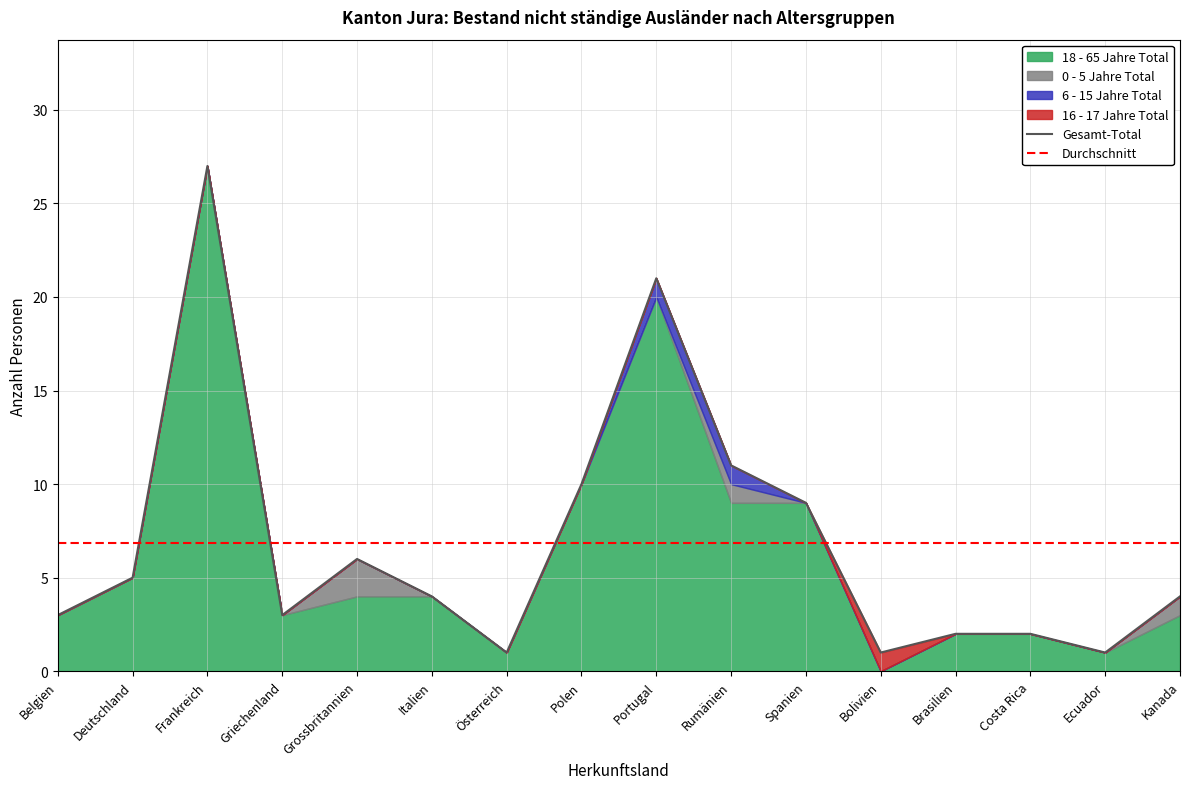

True or false: Gesamt-Total has a value of 6.0 at Grossbritannien.

True